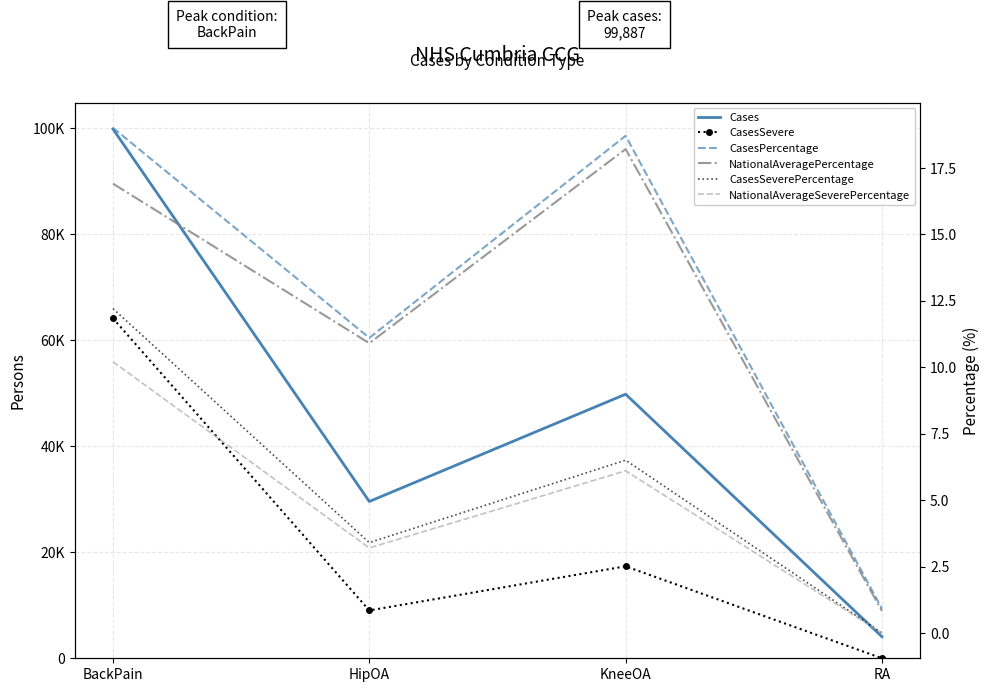

True or false: NationalAverageSeverePercentage has more than 1 interior local peaks.

False